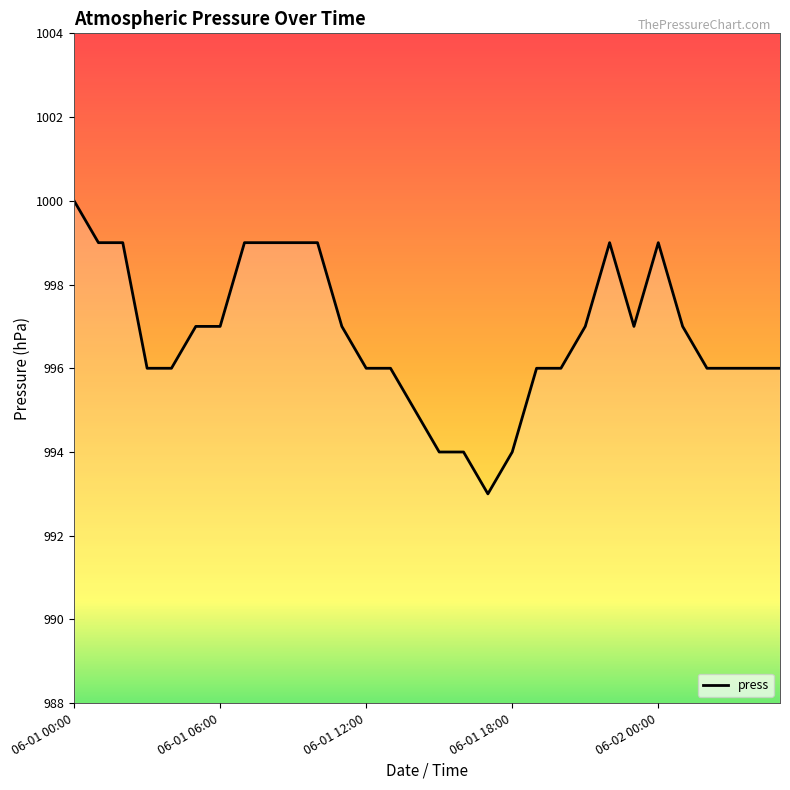

What is the difference between the maximum and minimum values?

7